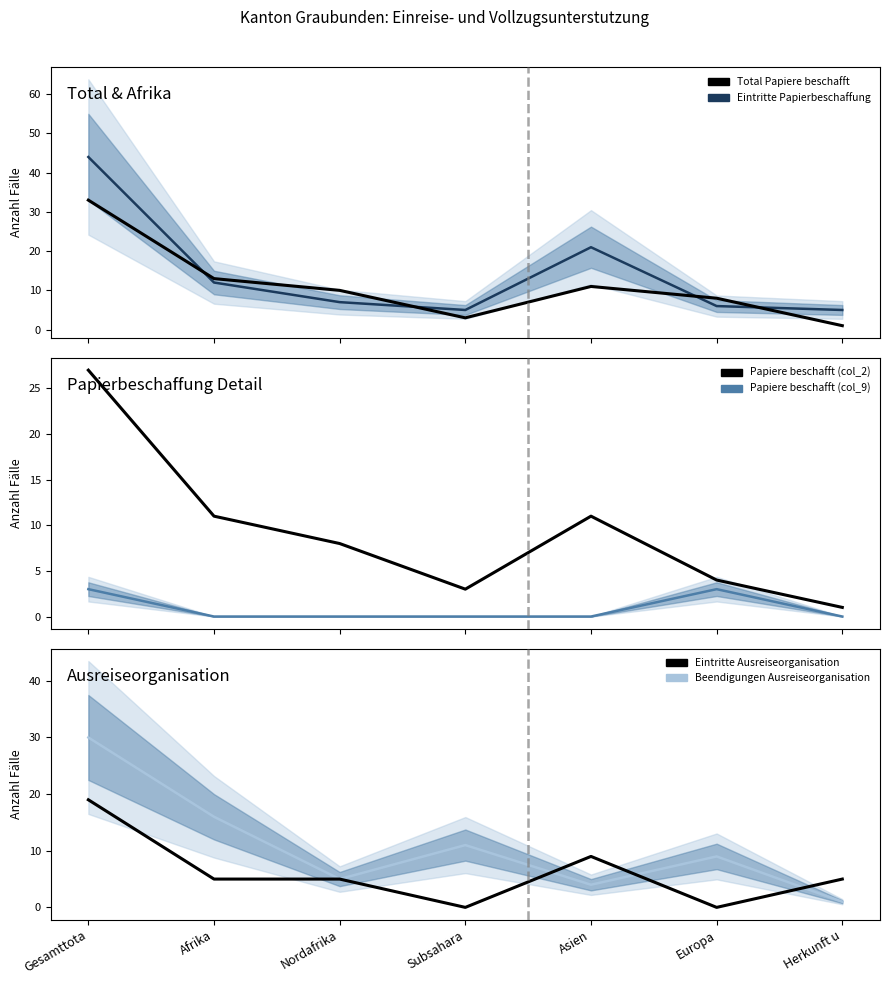

How many lines are shown in the chart?

6